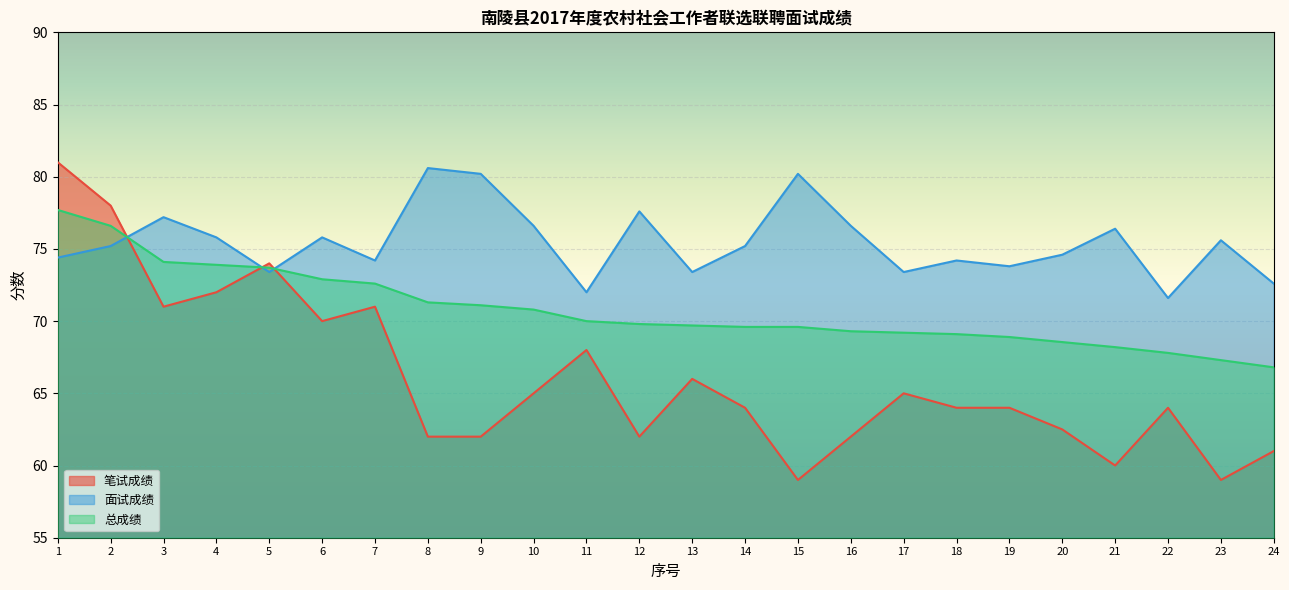

Reading left to right, list all the values displayed in this chart.

笔试成绩: 1=81.0	2=78.0	3=71.0	4=72.0	5=74.0	6=70.0	7=71.0	8=62.0	9=62.0	10=65.0	11=68.0	12=62.0	13=66.0	14=64.0	15=59.0	16=62.0	17=65.0	18=64.0	19=64.0	20=62.5	21=60.0	22=64.0	23=59.0	24=61.0
面试成绩: 1=74.4	2=75.2	3=77.2	4=75.8	5=73.4	6=75.8	7=74.2	8=80.6	9=80.2	10=76.6	11=72.0	12=77.6	13=73.4	14=75.2	15=80.2	16=76.6	17=73.4	18=74.2	19=73.8	20=74.6	21=76.4	22=71.6	23=75.6	24=72.6
总成绩: 1=77.7	2=76.6	3=74.1	4=73.9	5=73.7	6=72.9	7=72.6	8=71.3	9=71.1	10=70.8	11=70.0	12=69.8	13=69.7	14=69.6	15=69.6	16=69.3	17=69.2	18=69.1	19=68.9	20=68.5	21=68.2	22=67.8	23=67.3	24=66.8